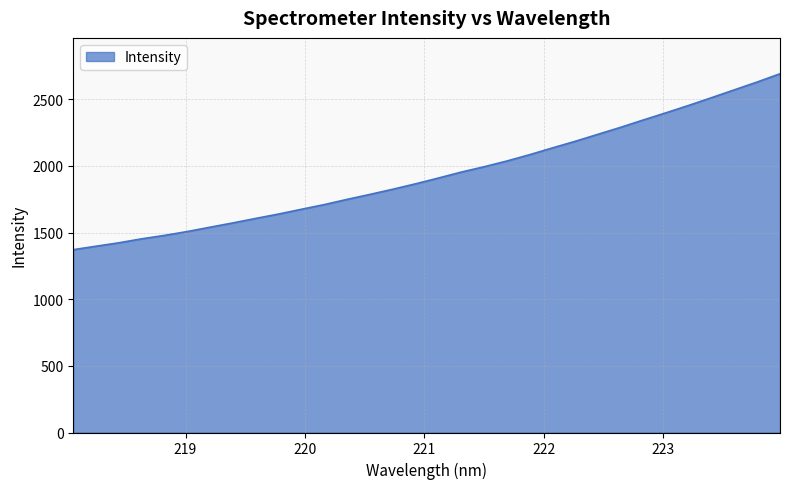

What is the difference between the maximum and minimum values?

1319.9